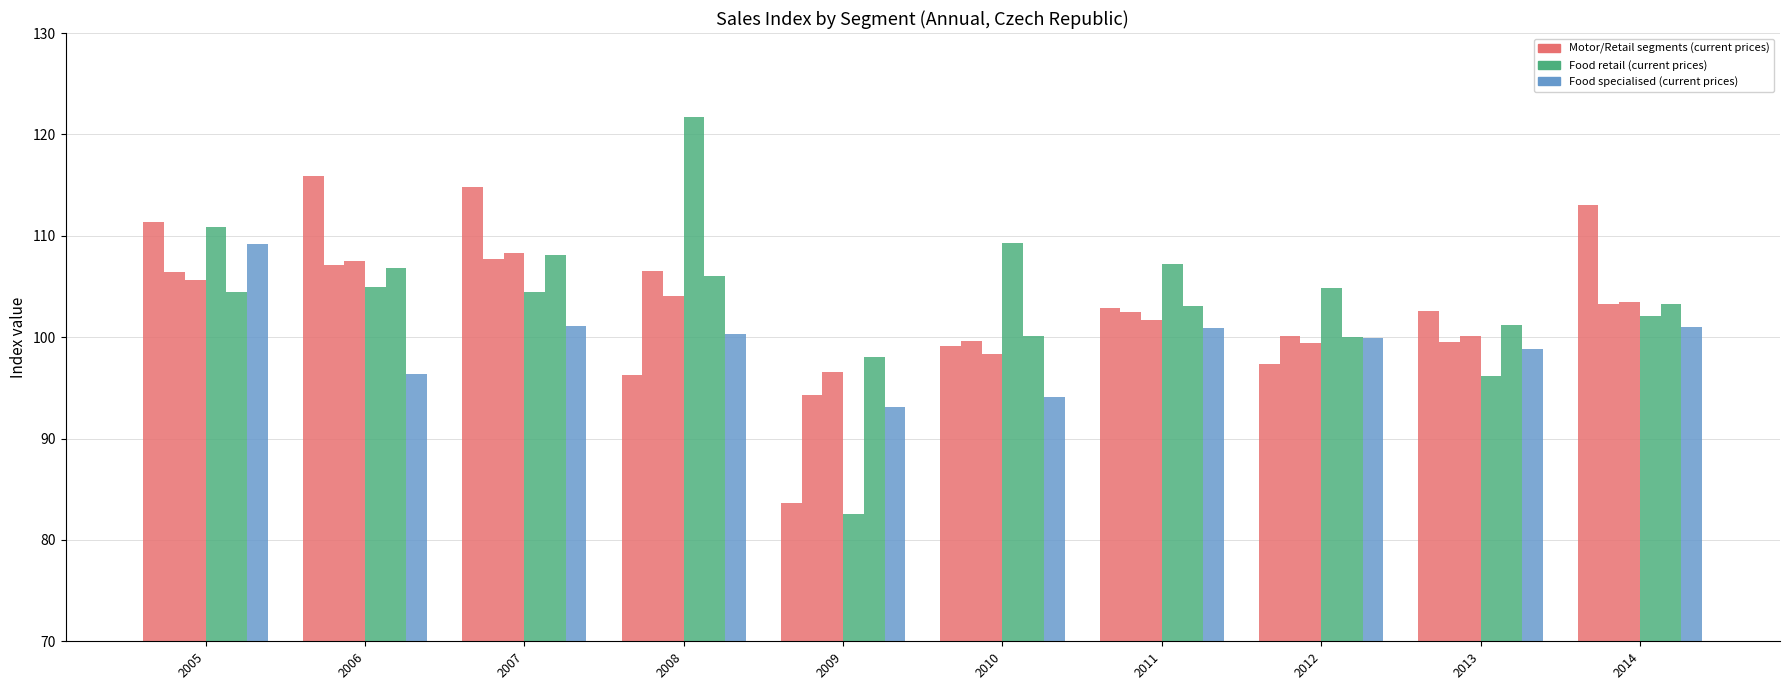

How many series are shown in this chart?

6